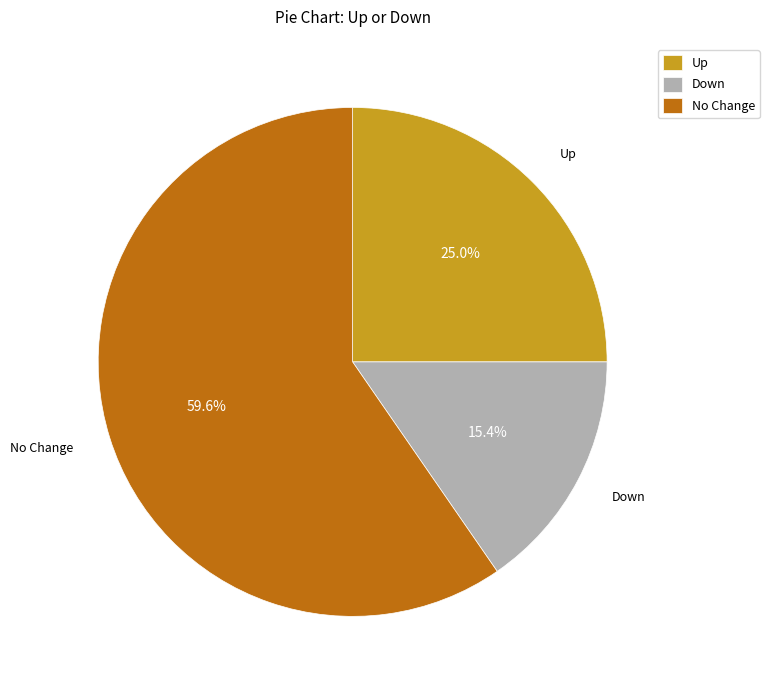

Does any single category account for the majority?

Yes